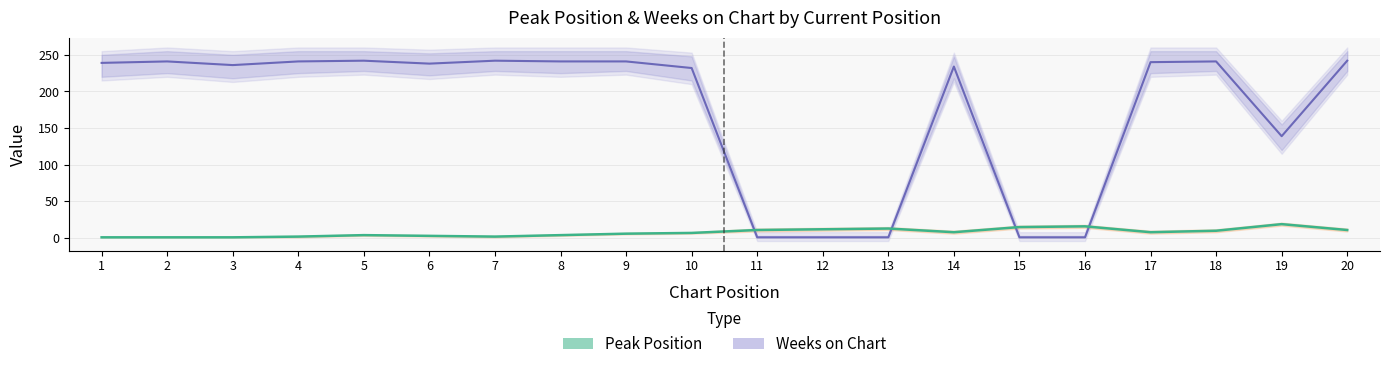

How many lines are shown in the chart?

2